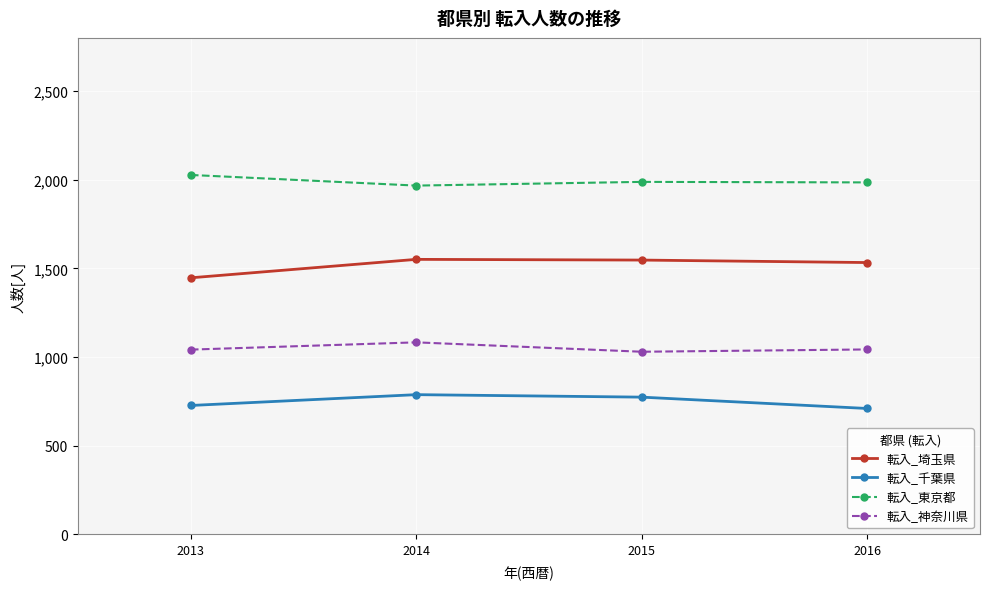

At how many categories does at least one series exceed 1413?

4